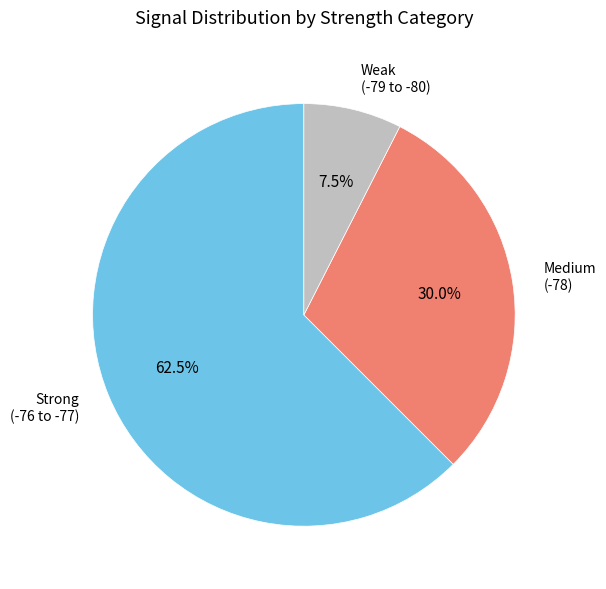

Is there a majority slice in this chart?

Yes